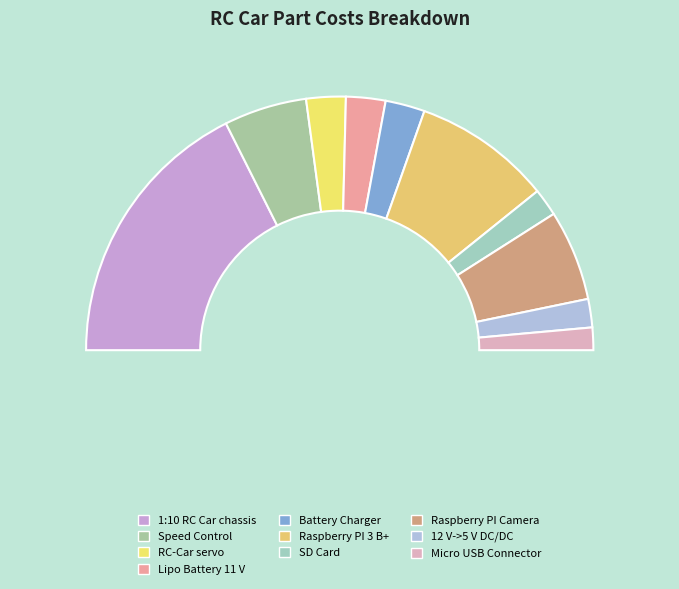

Does 1:10 RC Car chassis represent more than half of the total?

No